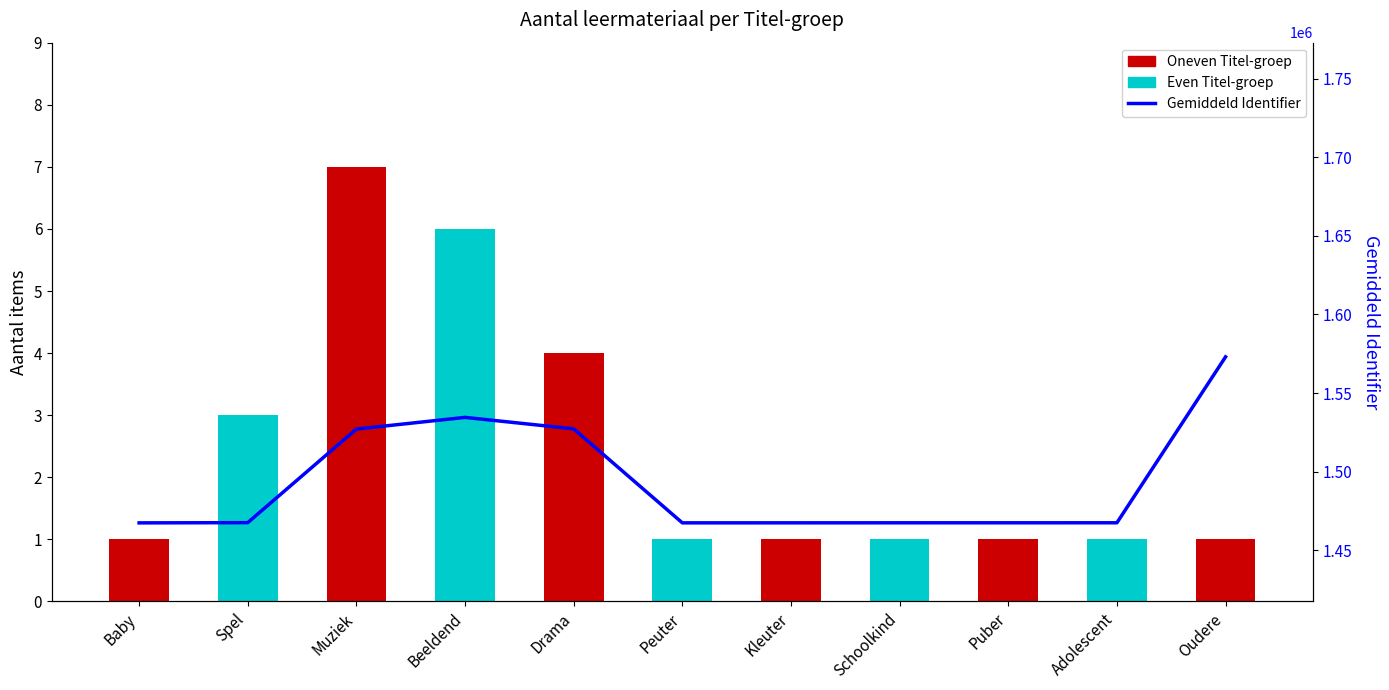

Between Spel and Kleuter, which series saw the biggest shift?

Gemiddeld Identifier